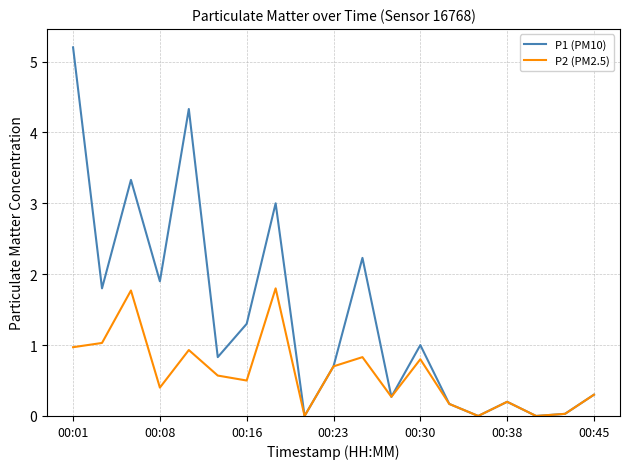

Which series has the largest total across all categories?

P1 (PM10)